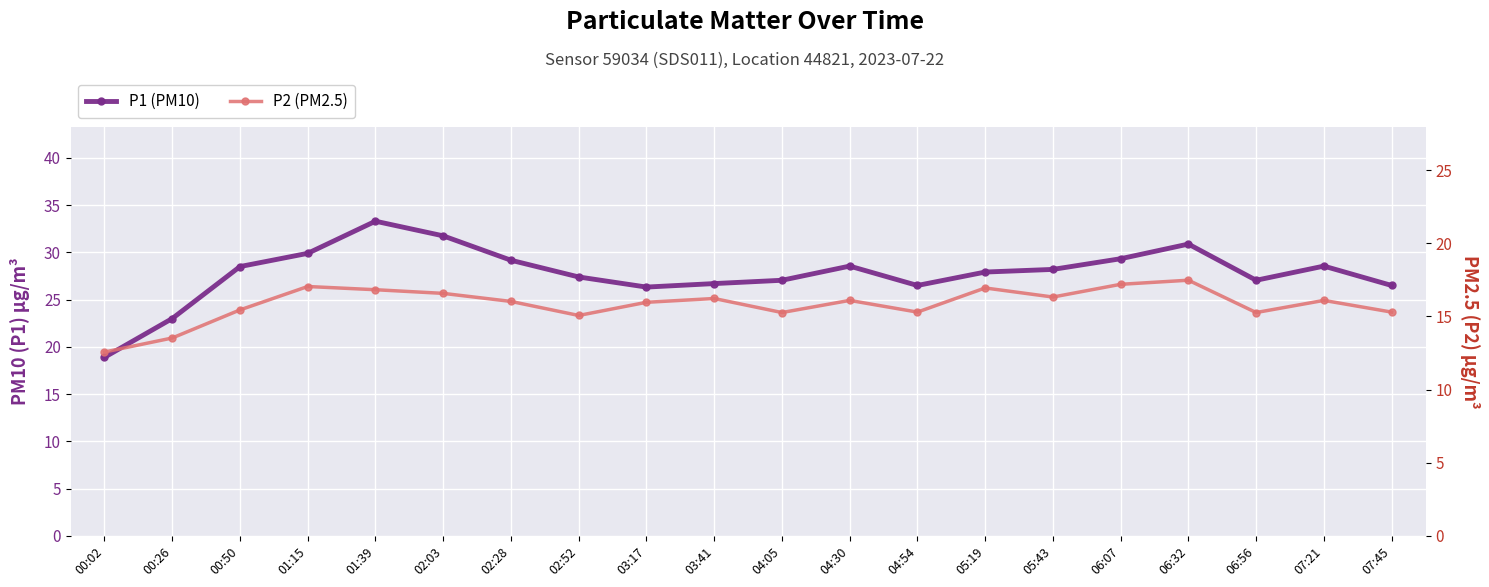

At which label does P1 (PM10) first exceed 28?

00:50